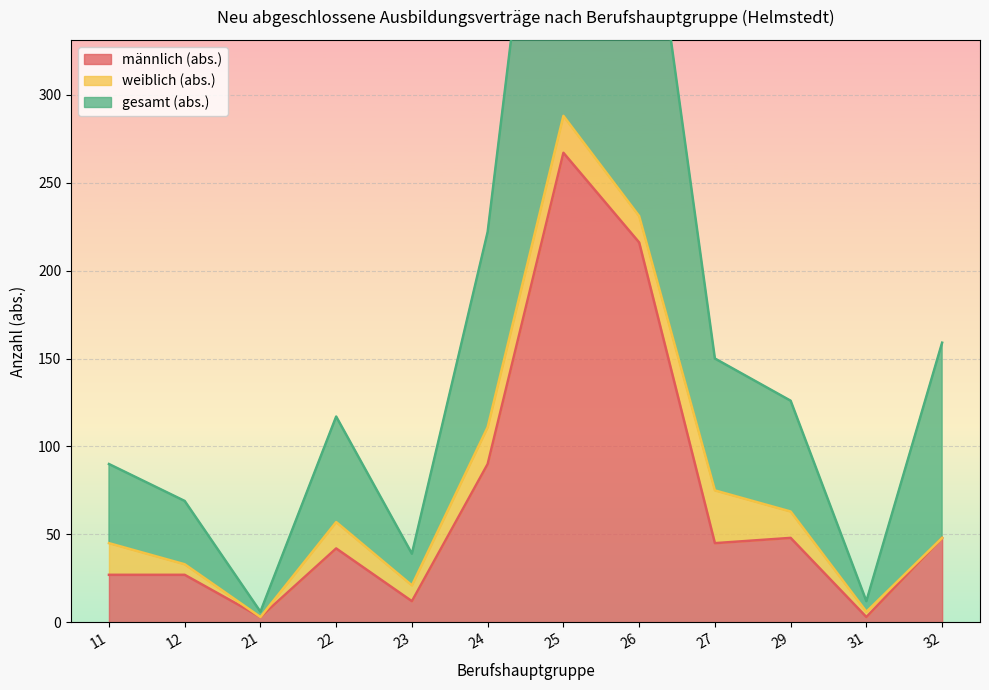

At which label is männlich (abs.) closest to 135?

24